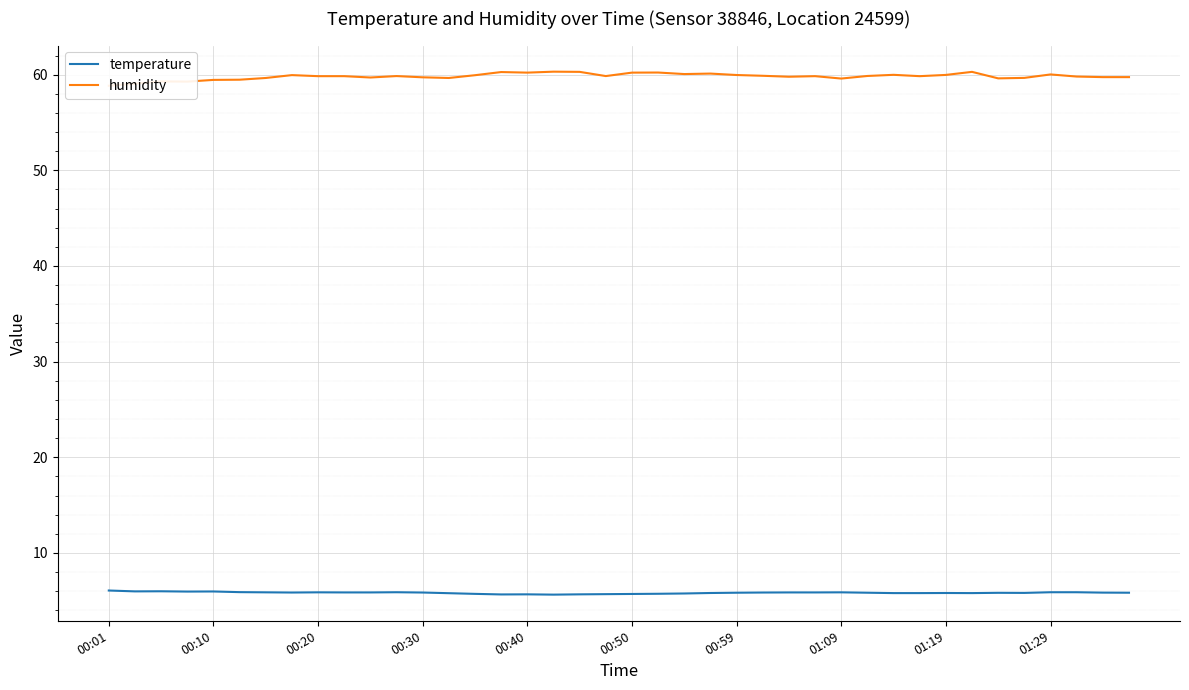

What is the minimum value for temperature?

5.6